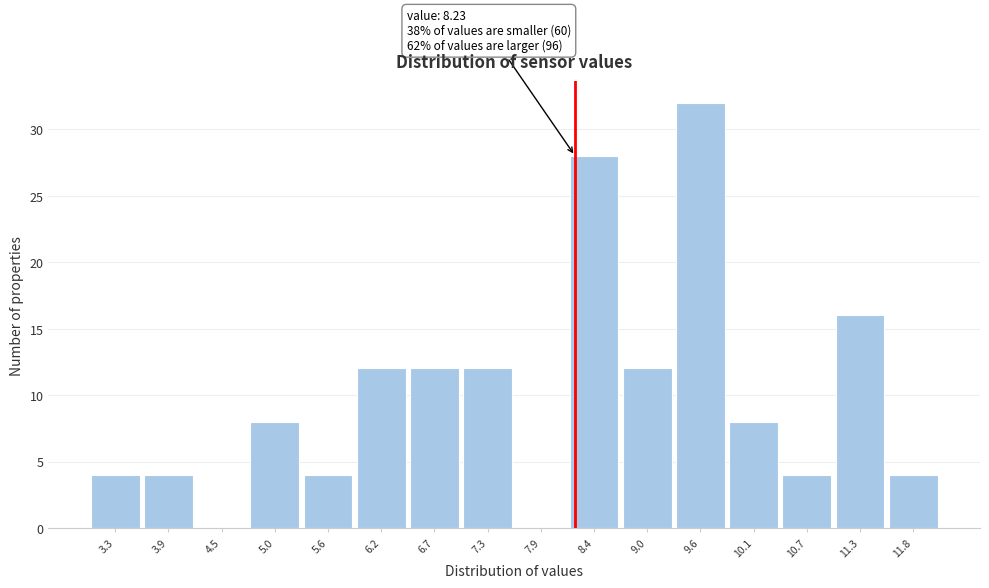

Over which range of the x-axis is the bar tallest?

9.3 to 9.9